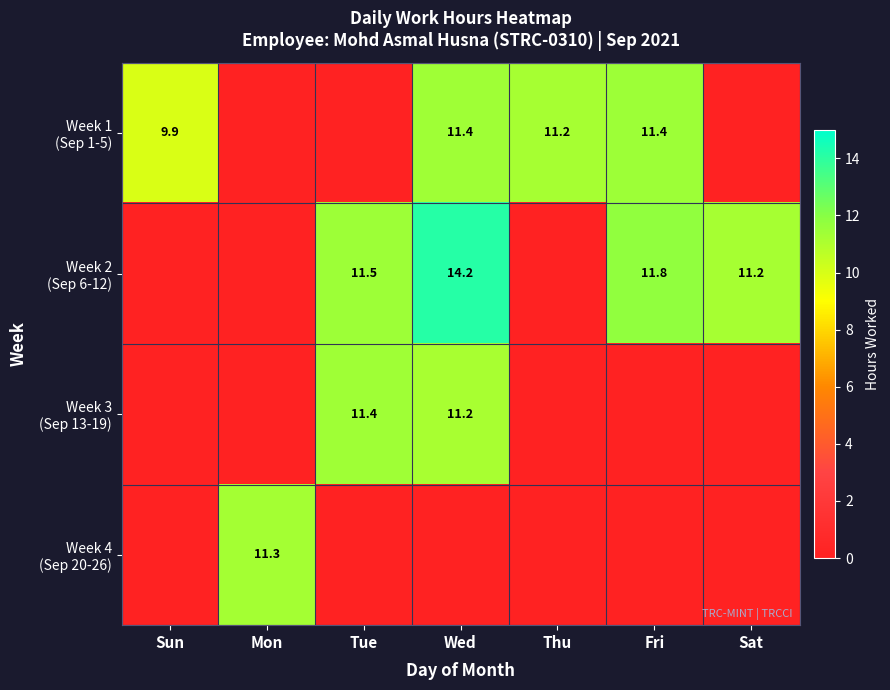

How many values in the Week 1 (Sep 1-5) series are below 9?

3